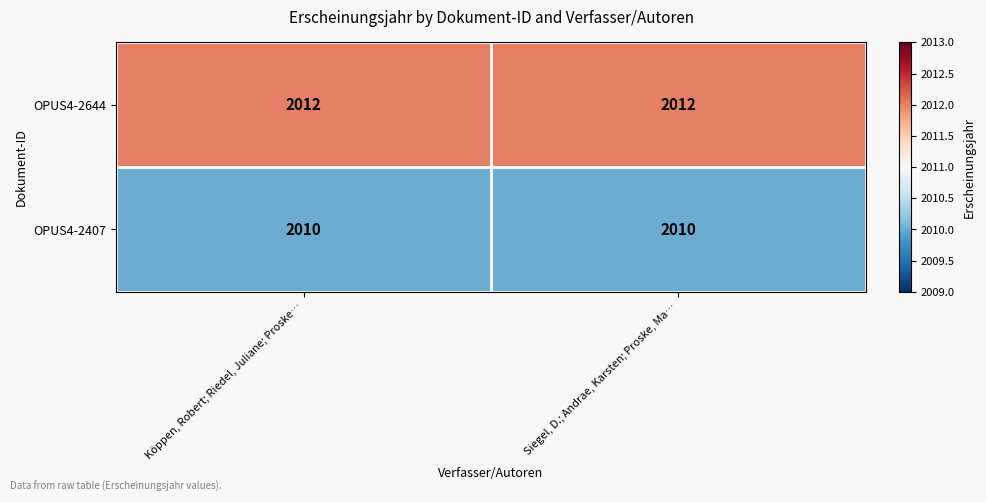

True or false: OPUS4-2407 has a value of 2010 at Siegel, D.; Andrae, Karsten; Proske, Ma….

True